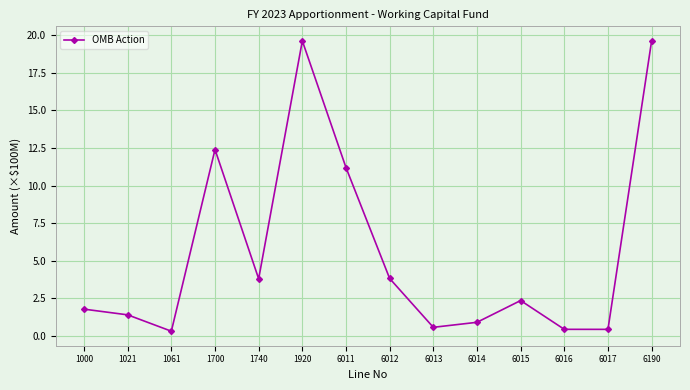

Reading left to right, what are all the values shown in this chart?

1.8	1.4	0.3	12.4	3.8	19.6	11.2	3.8	0.6	0.9	2.3	0.4	0.4	19.6